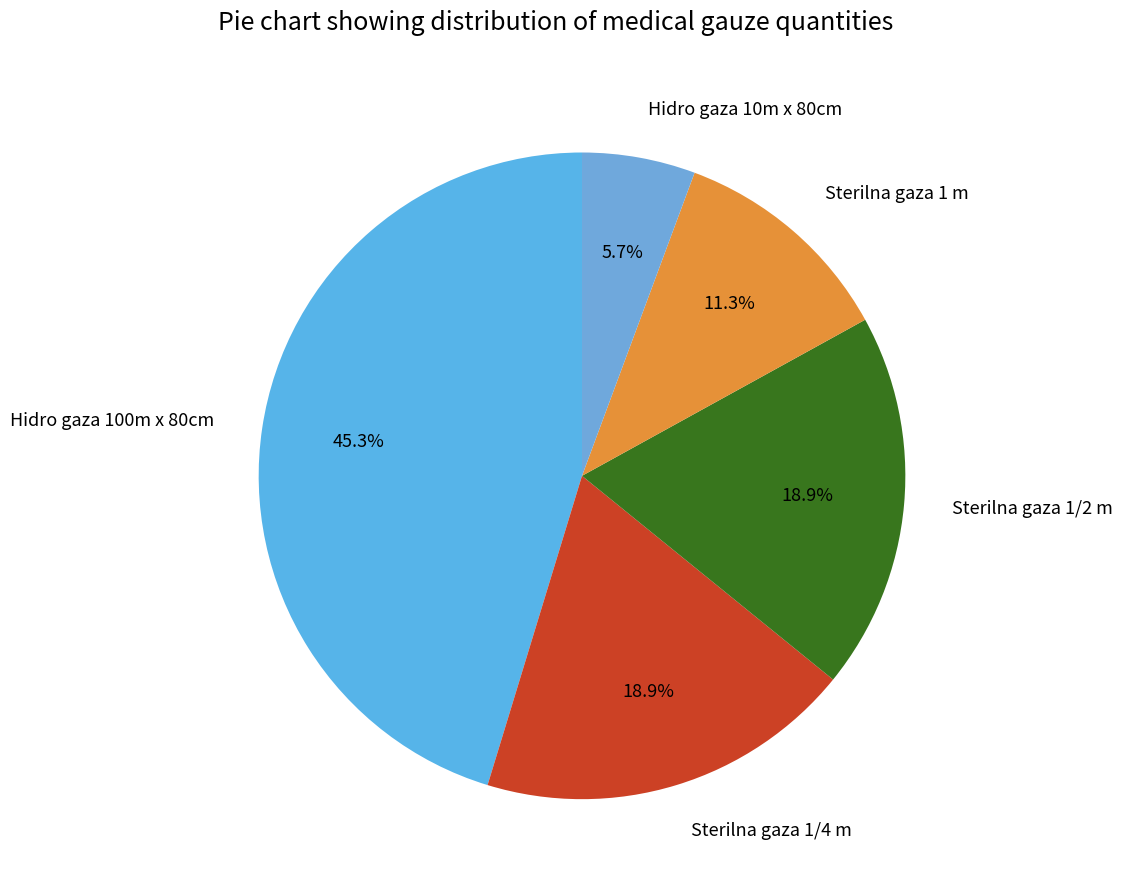

What percentage is the Hidro gaza 100m x 80cm slice, to the nearest percent?

45%